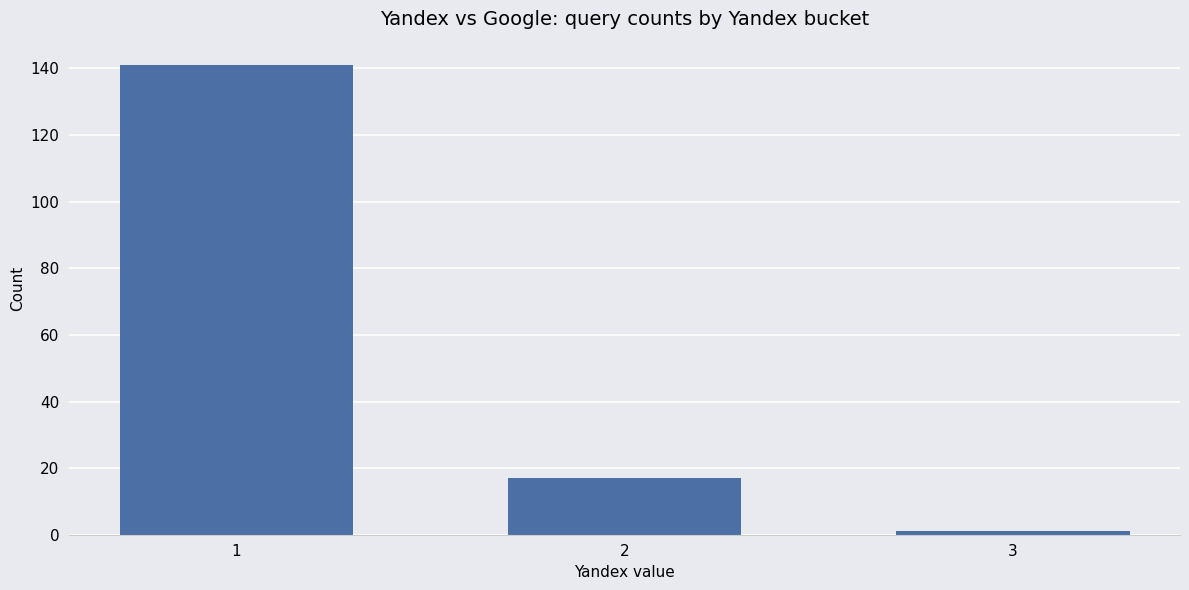

Reading left to right, list all the values displayed in this chart.

1=141	2=17	3=1